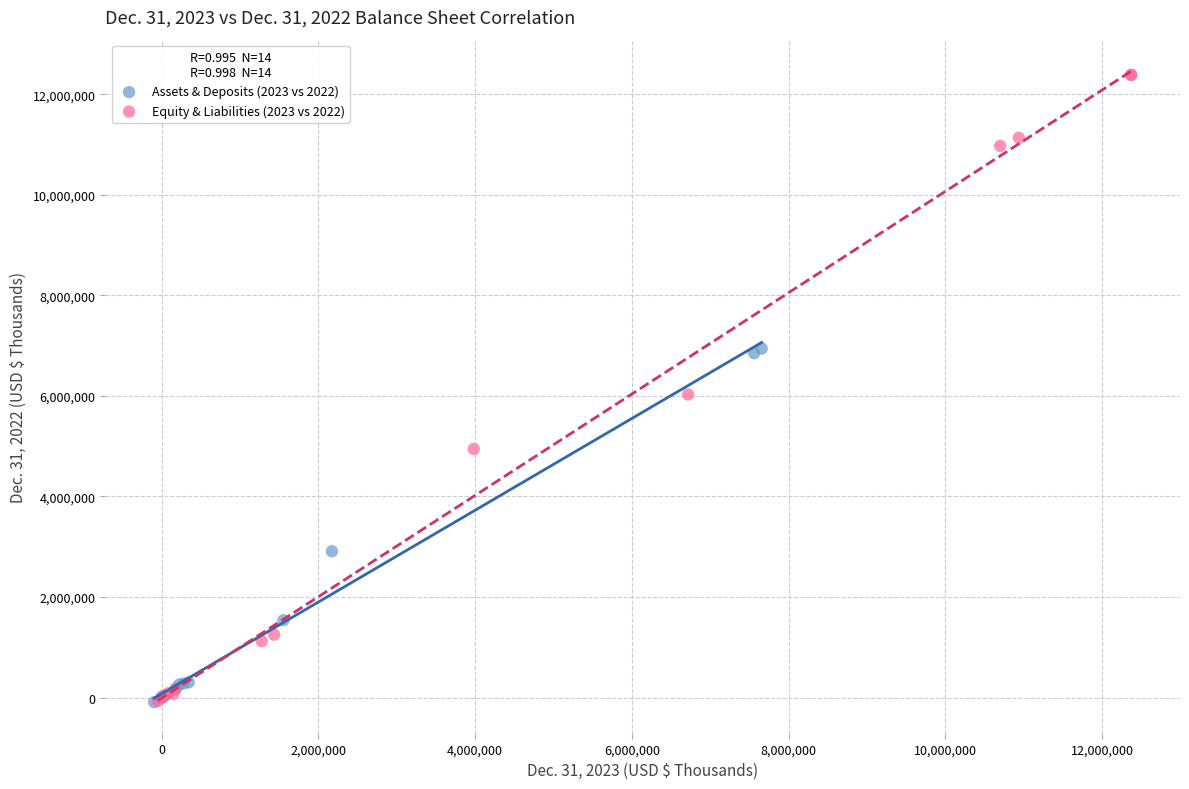

Which series has the widest spread of Y values?

Equity & Liabilities (2023 vs 2022)